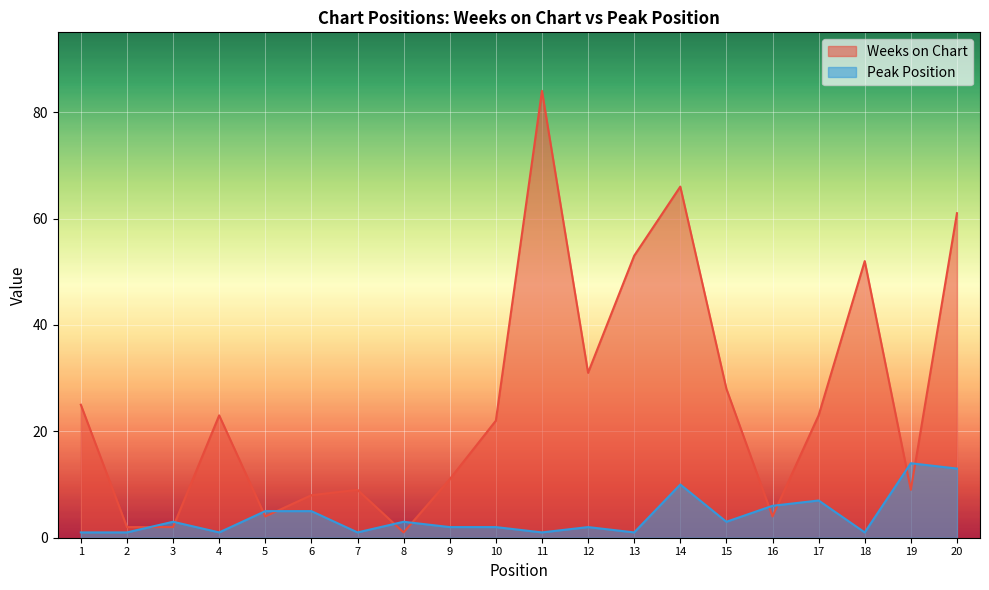

What are all the series names shown in the legend?

Weeks on Chart, Peak Position